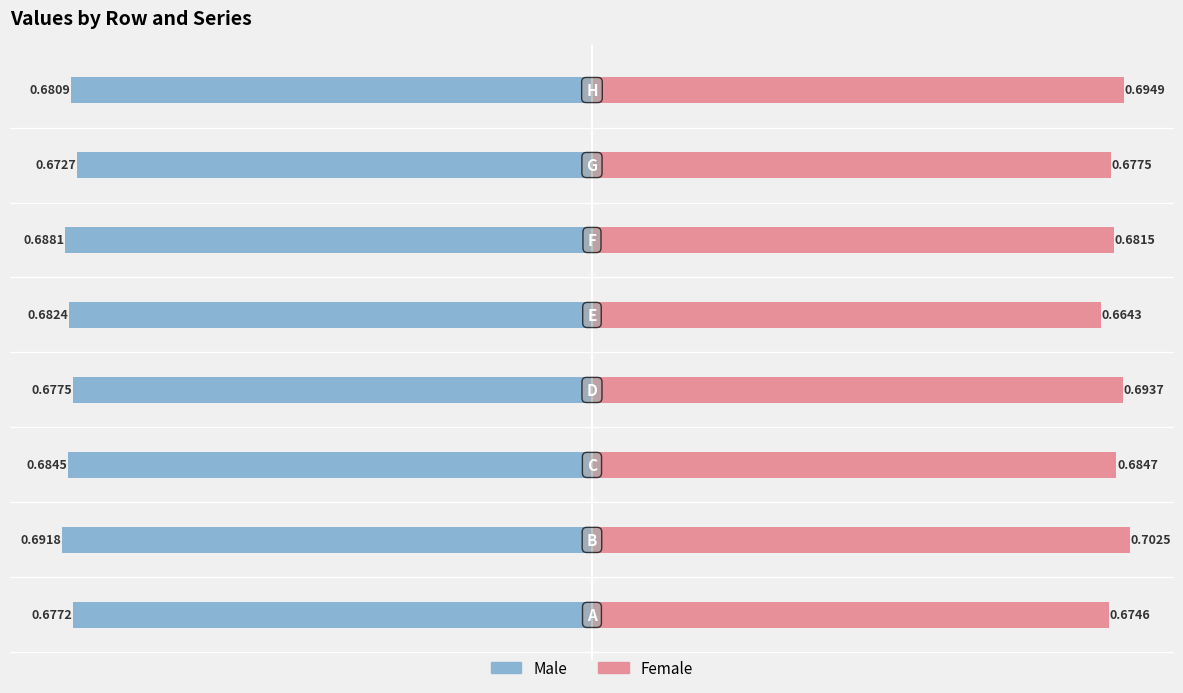

Which has a higher value, 1 or 5?

5